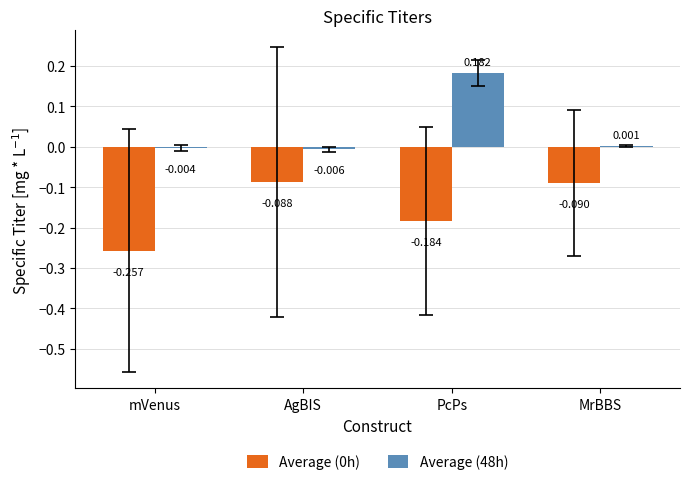

The Average (0h) series shows -0.1 at mVenus. True or false?

False